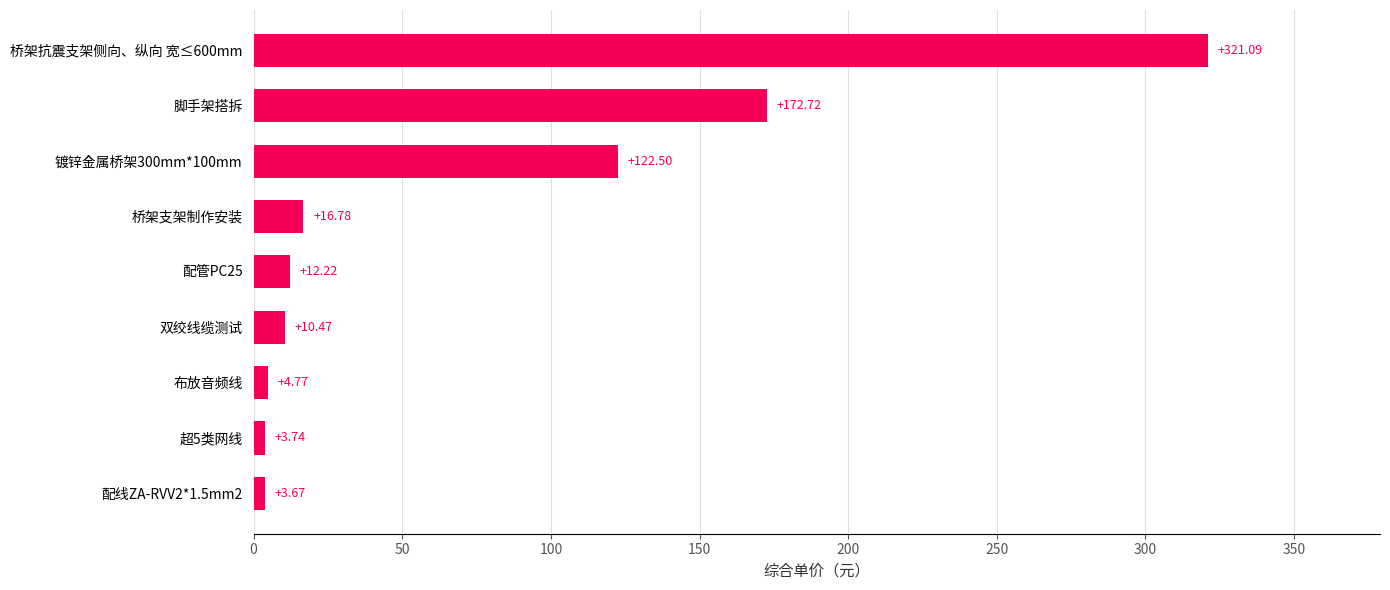

What is the average value?

74.2